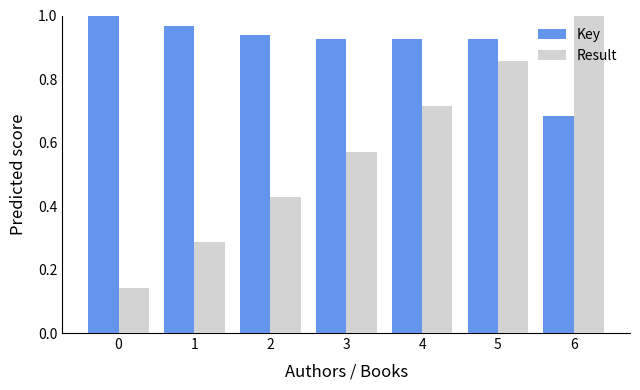

At which label does Result reach its peak?

6